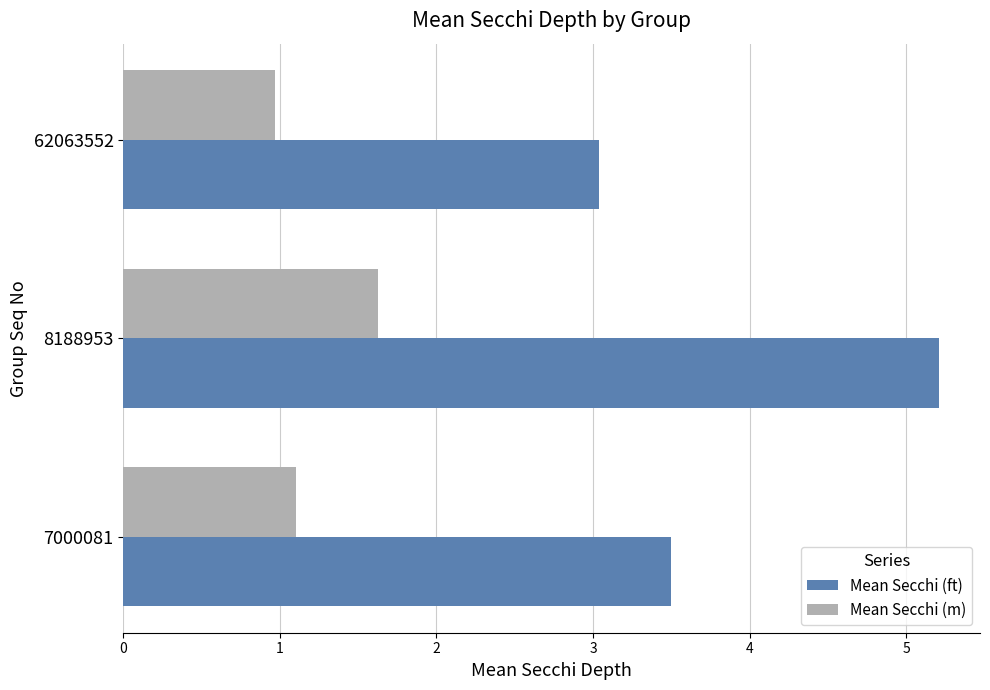

What is the approximate value of Mean Secchi (ft) at 7000081?

3.5